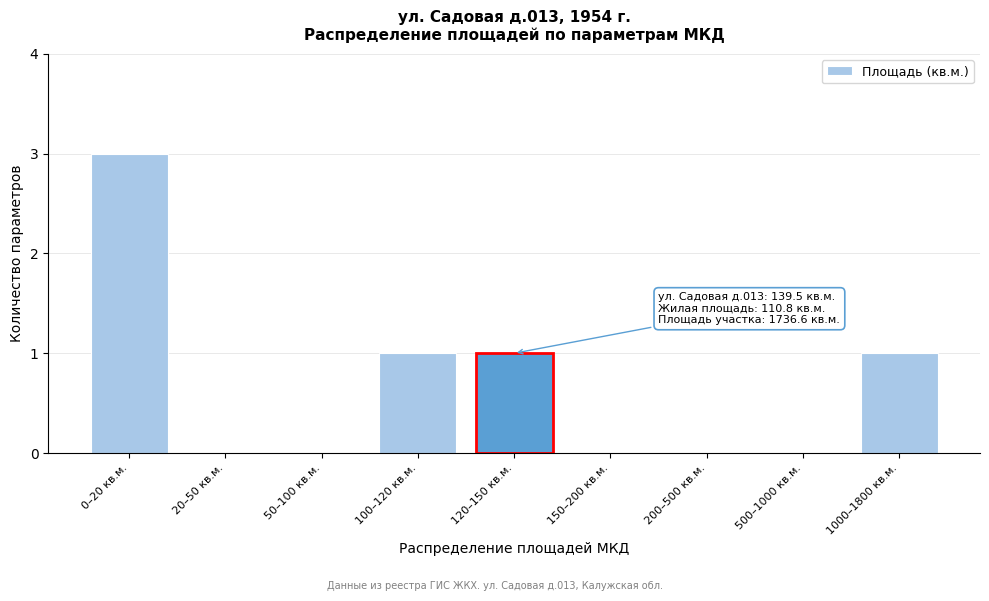

Reading right to left, what are all the values shown in this chart?

1000–1800 кв.м.=1	500–1000 кв.м.=0	200–500 кв.м.=0	150–200 кв.м.=0	120–150 кв.м.=1	100–120 кв.м.=1	50–100 кв.м.=0	20–50 кв.м.=0	0–20 кв.м.=3